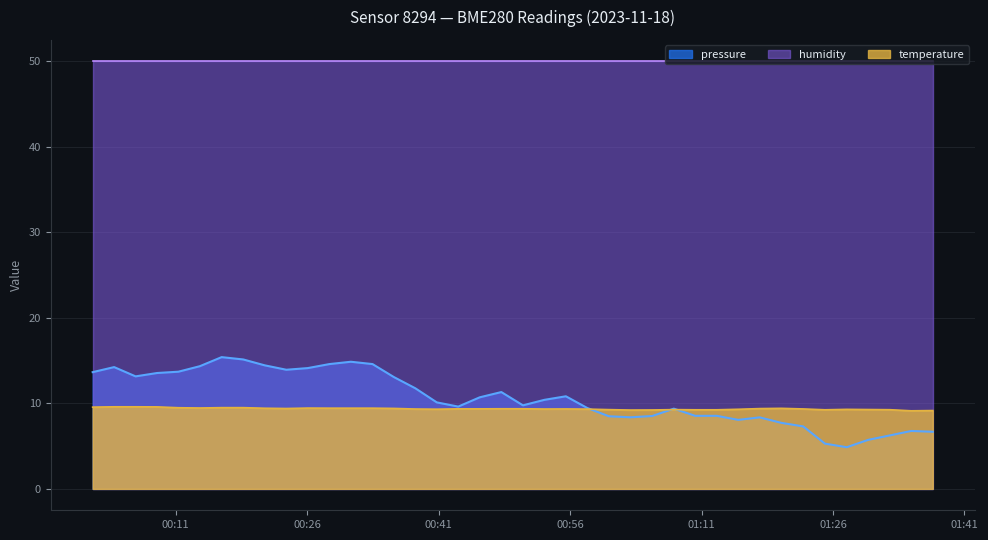

At how many categories does at least one series exceed 14?

40